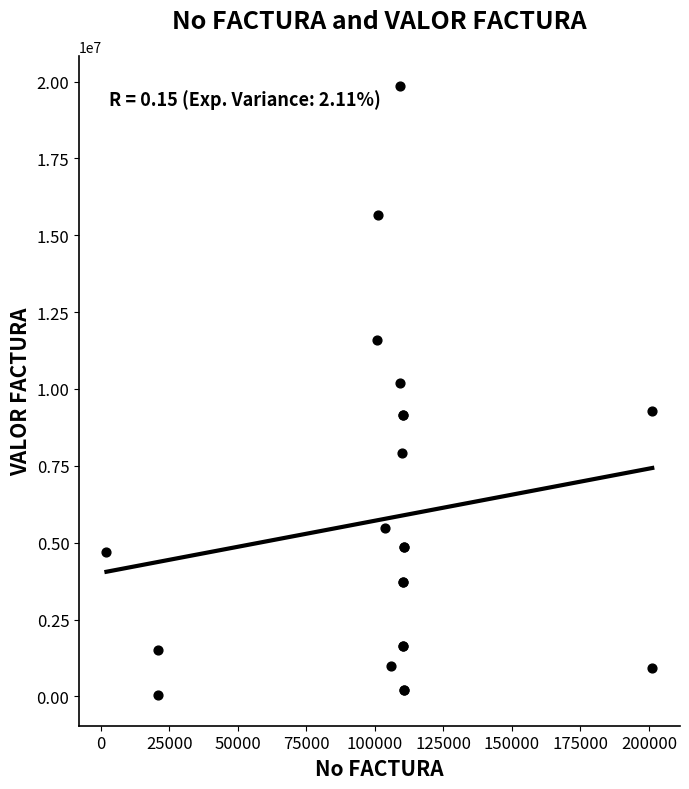

What Y value in the scatter plot is closest to 9942536?

10181220